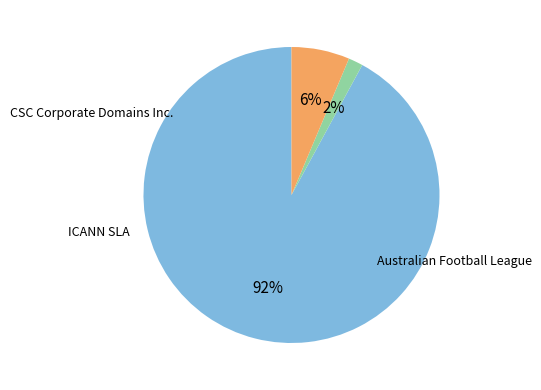

What is the change in value from CSC Corporate Domains Inc. to Australian Football League?

-54